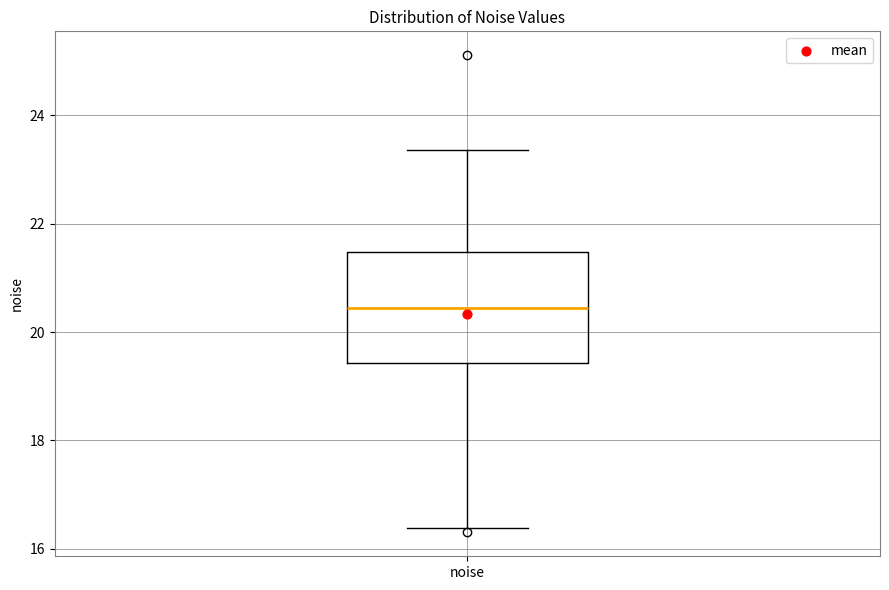

Transcribe this box plot: give where the median line is, the range the box spans, and where the two whiskers end, as read against the y-axis. The values are not printed on the chart, so give them approximately, as read against the axis.

median 20.4, box 19.4 to 21.4, whiskers 16.4 to 23.4